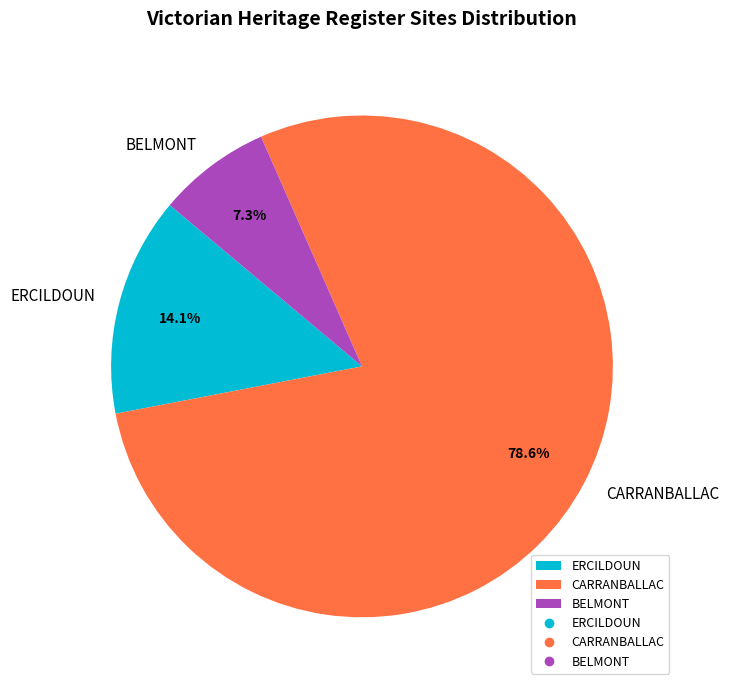

Is it true that ERCILDOUN is 14% of the pie?

True